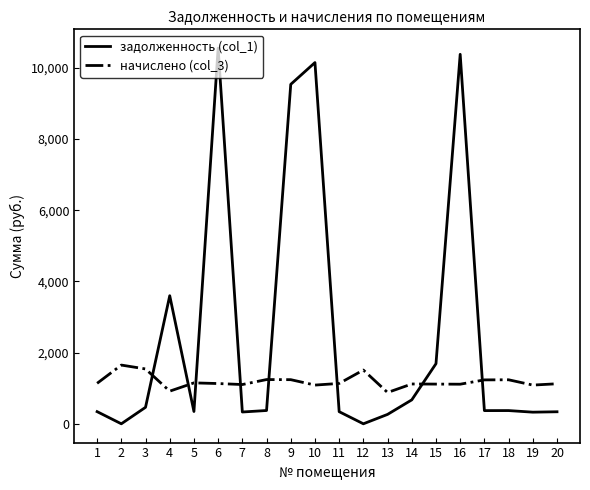

True or false: начислено (col_3) has more than 2 points higher than both neighbors.

True